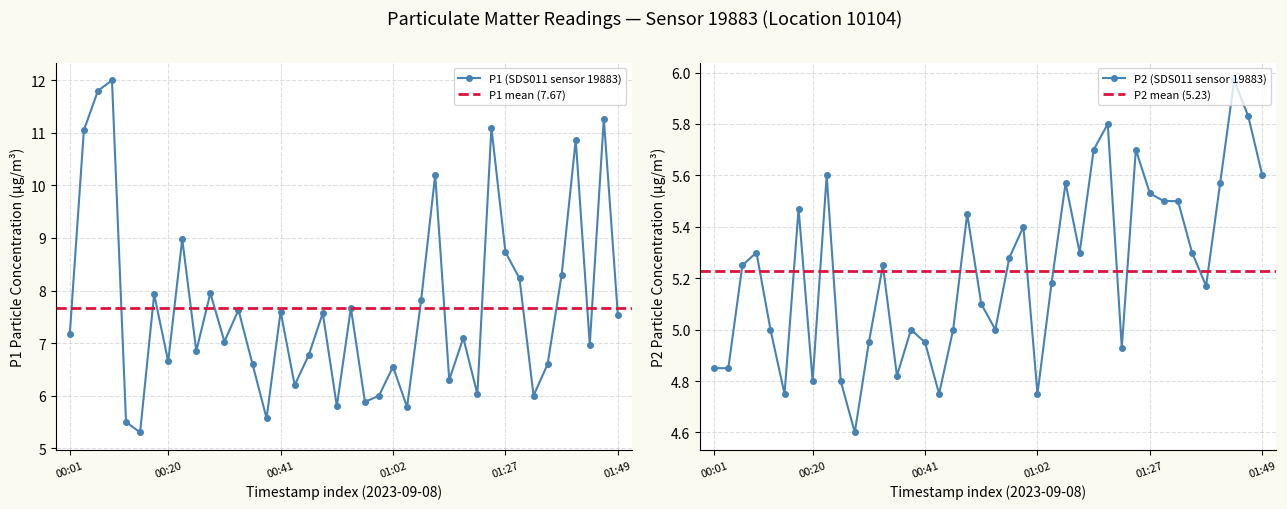

What is the difference between the maximum and minimum values in the P2 series?

1.4